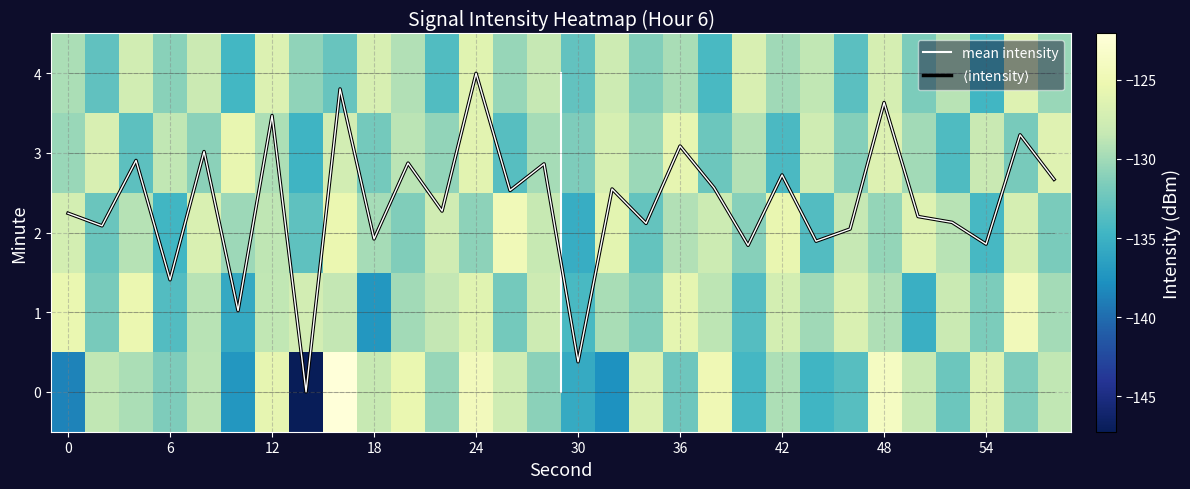

Is it true that 0 equals -70.0 at 30?

False